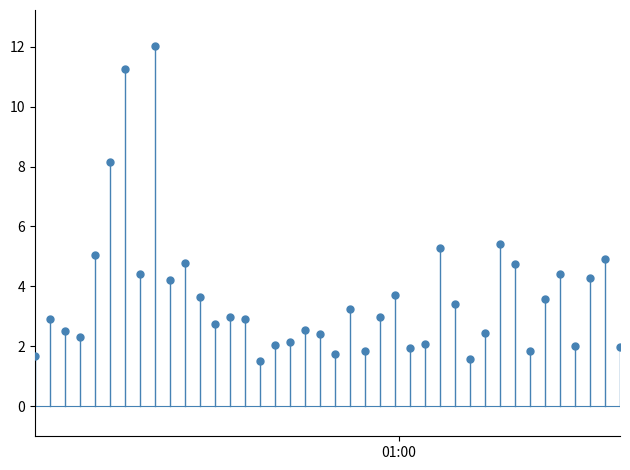

What is the range of Y values (max minus min)?

10.5